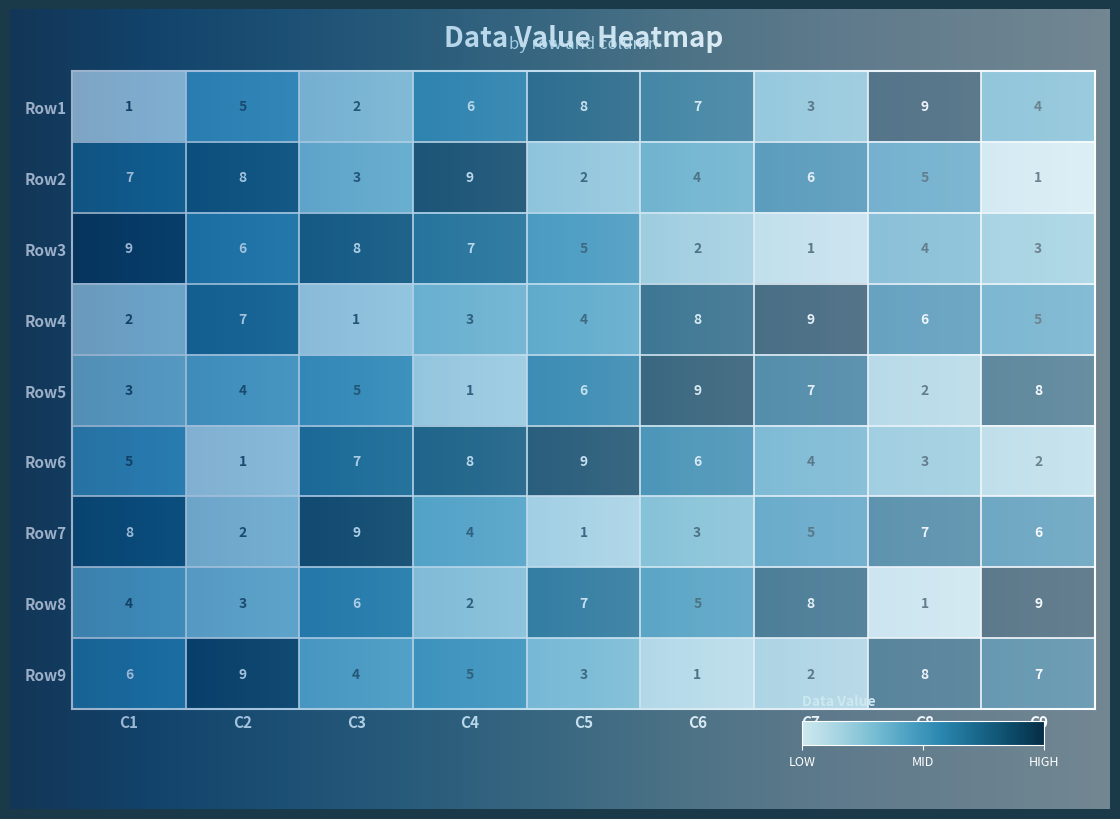

What is the difference between the highest and lowest values at C3?

8